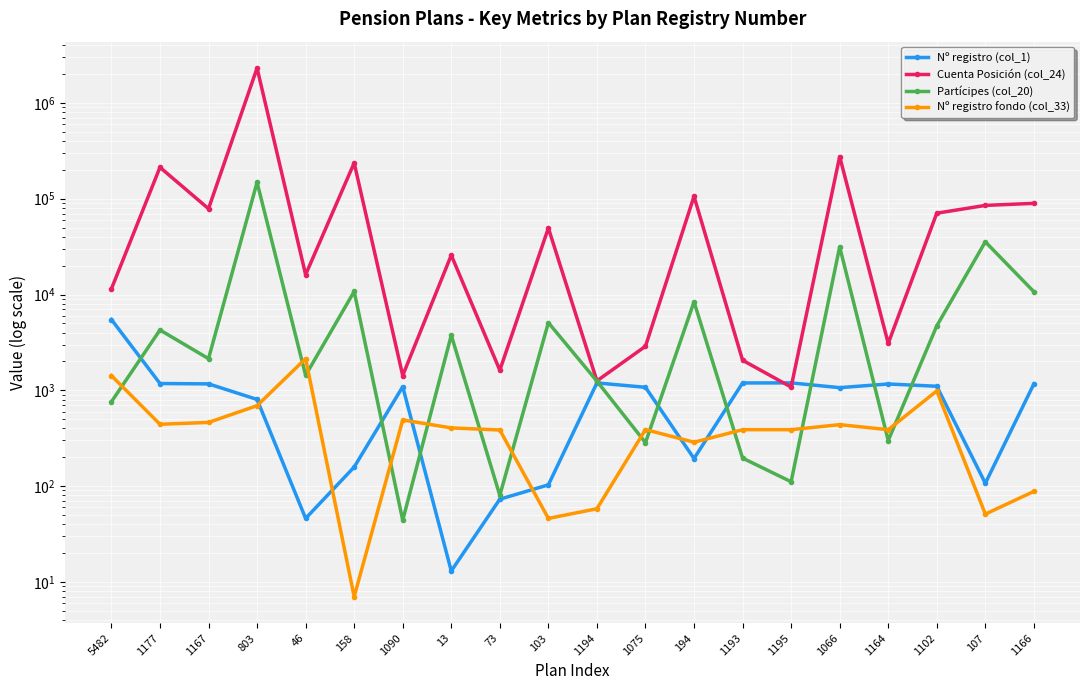

Rank the categories by Cuenta Posición (col_24) value from lowest to highest.

1195, 1194, 1090, 73, 1193, 1075, 1164, 5482, 46, 13, 103, 1102, 1167, 107, 1166, 194, 1177, 158, 1066, 803